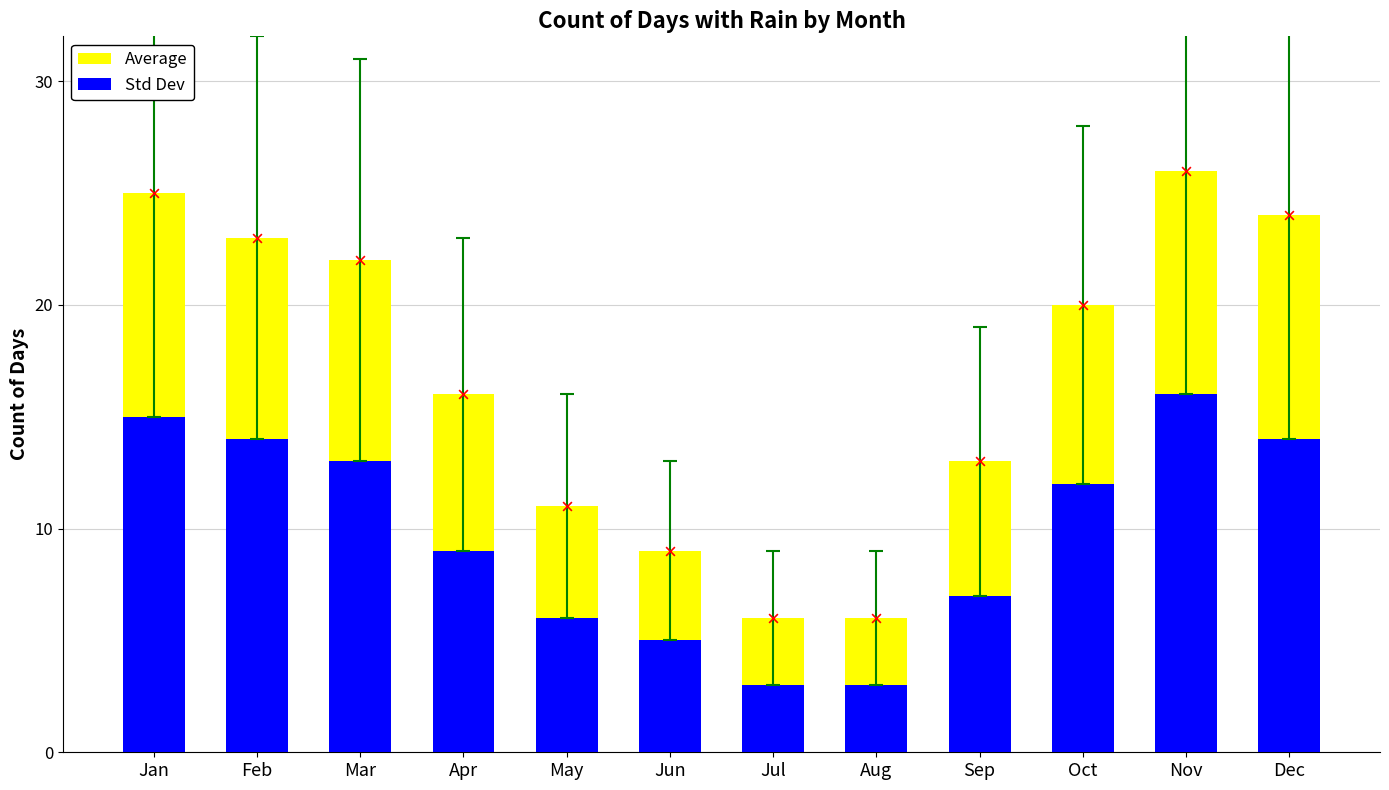

What are all the series names shown in the legend?

Average, Std Dev